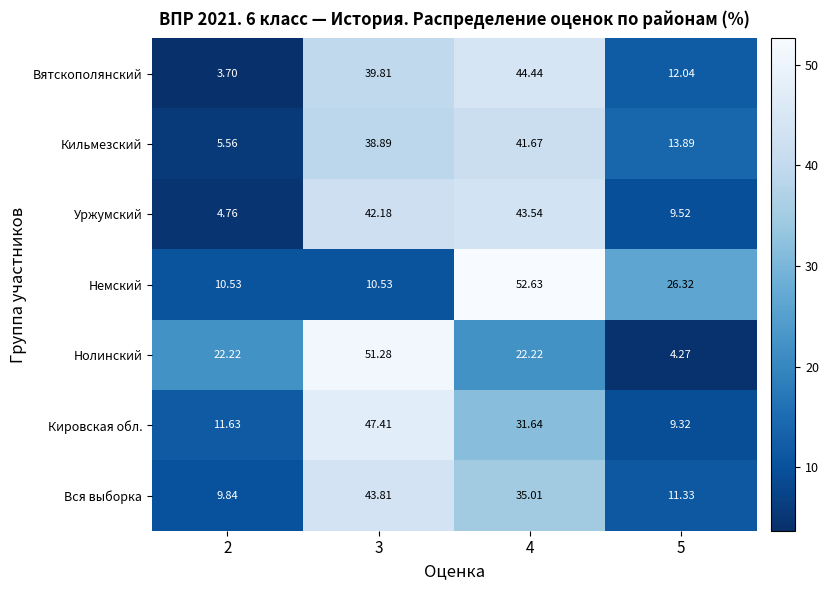

Which label corresponds to the smallest value in the chart?

2